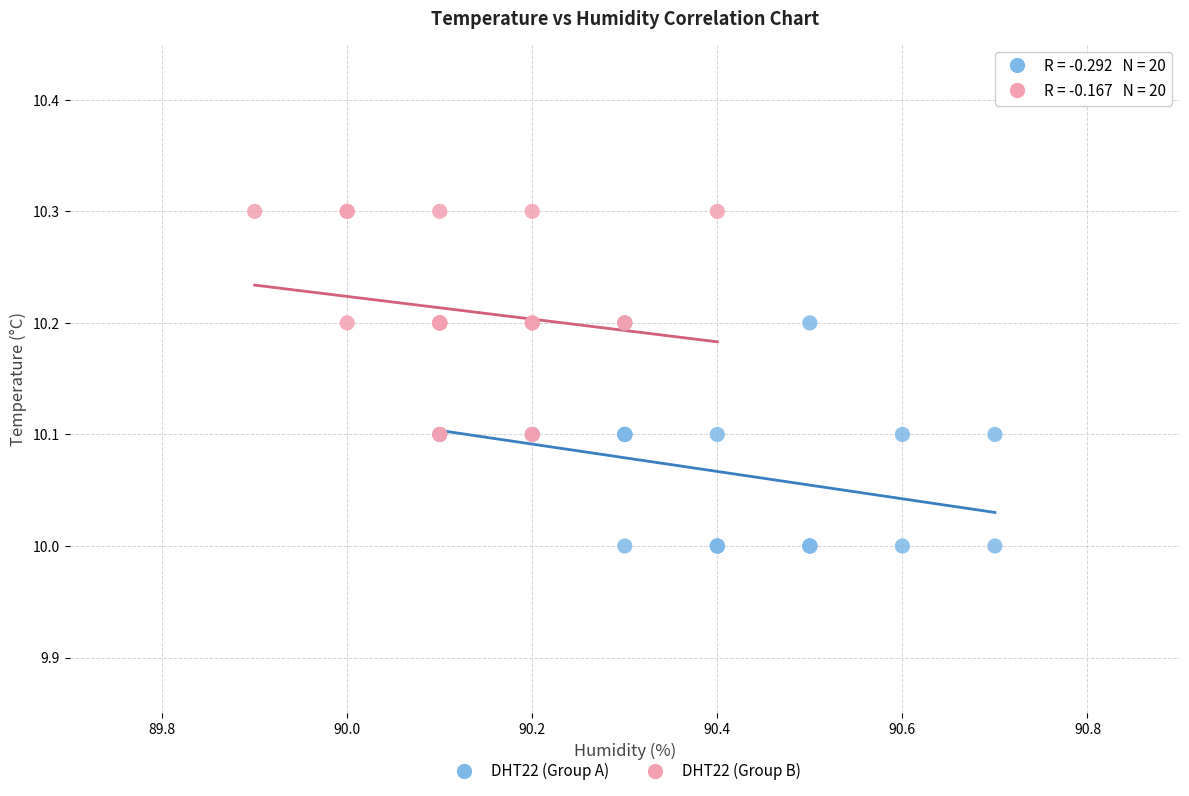

Which series contains the highest Y value?

DHT22 (Group B)